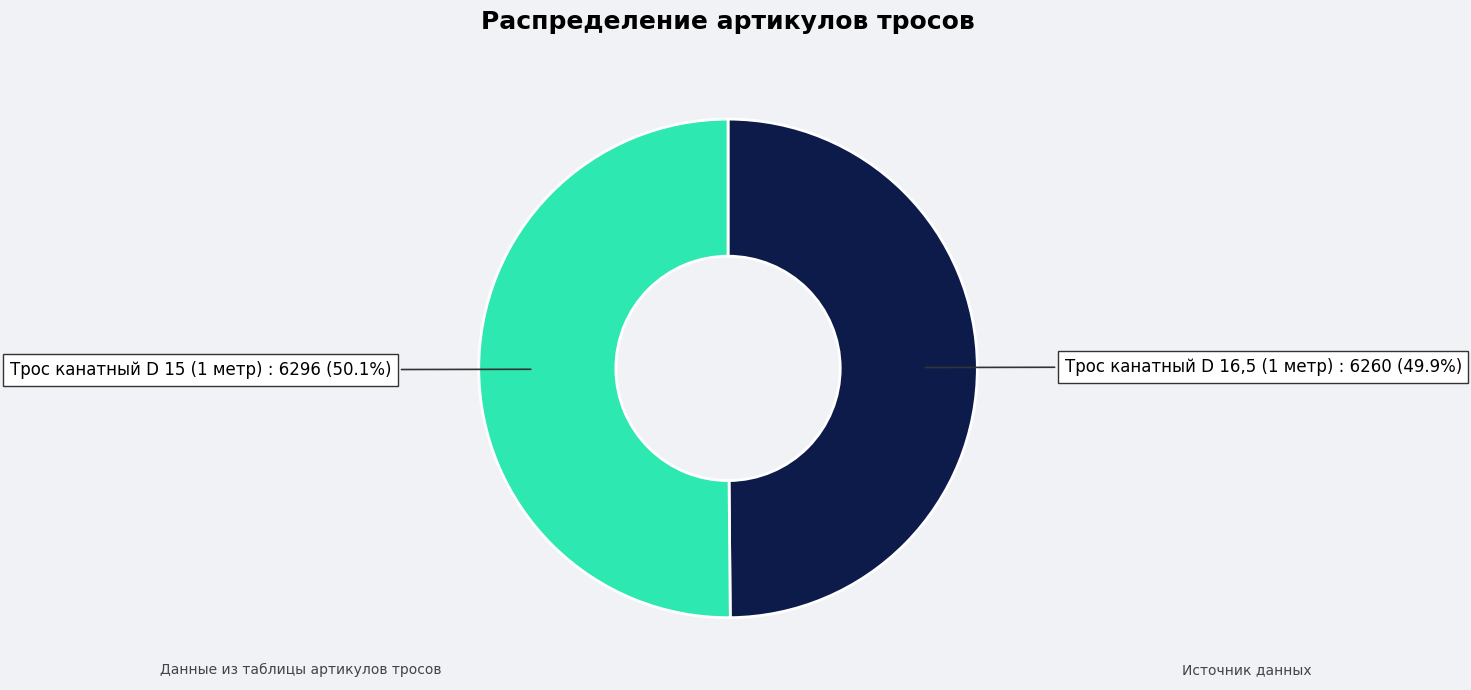

Is it true that Трос канатный D 15 (1 метр) is 60% of the pie?

False